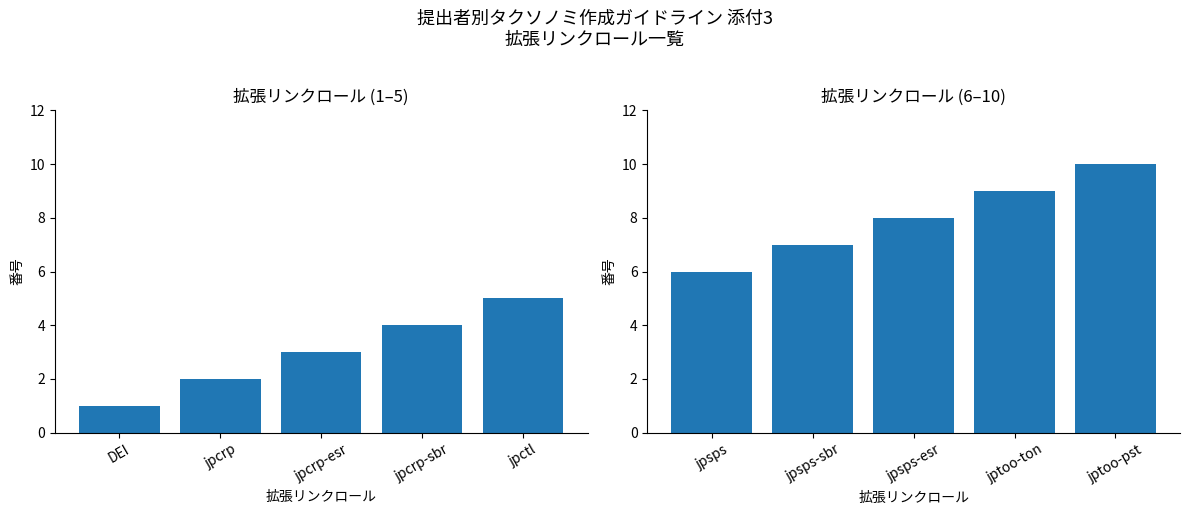

What position from the right is jptoo-ton?

2